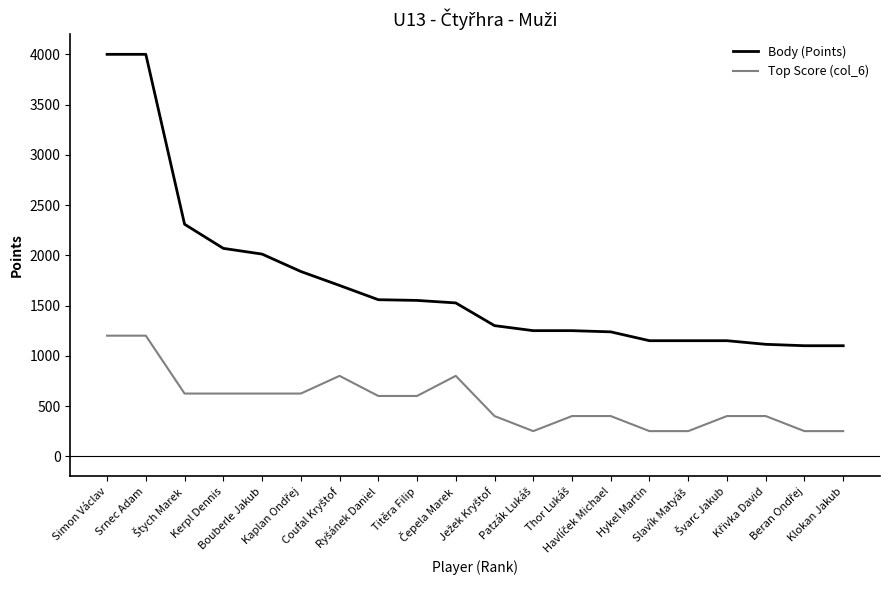

What is the difference between the maximum and minimum values in the Top Score (col_6) series?

950